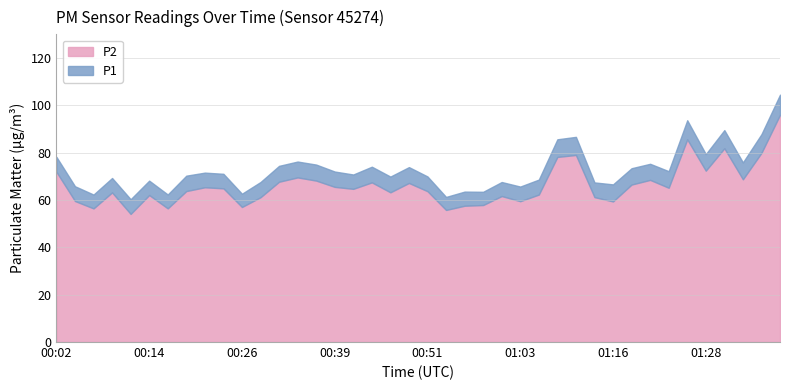

What position from the right is 00:24?

31